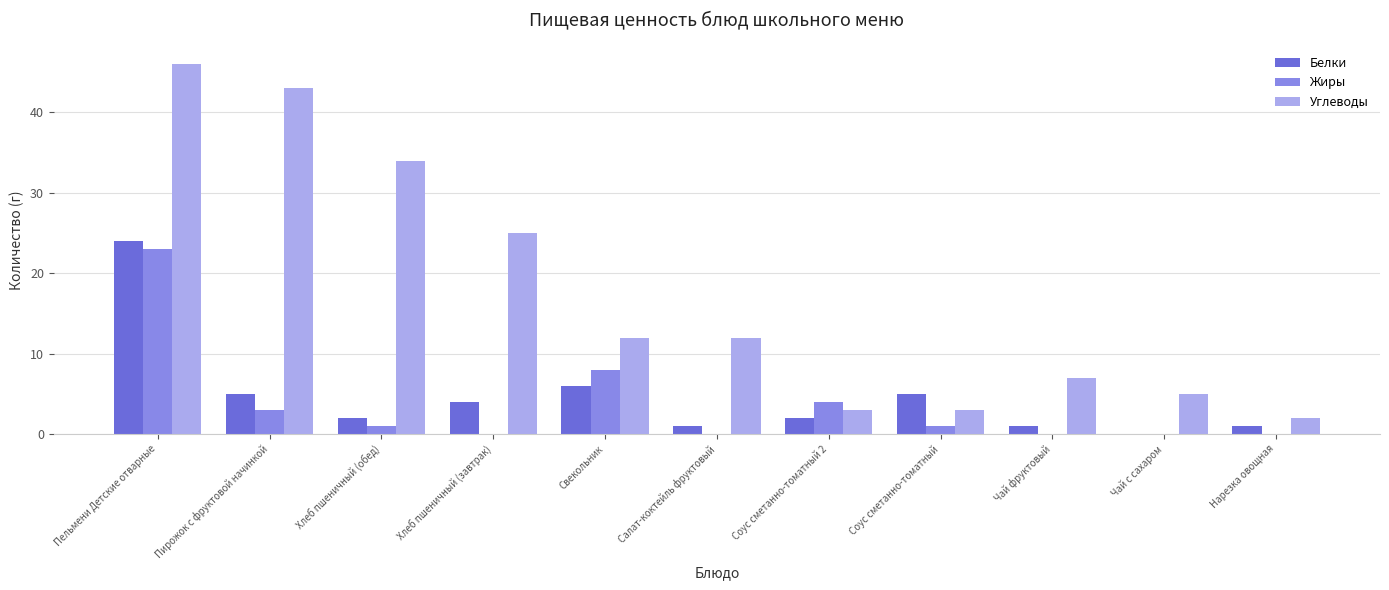

True or false: Углеводы has a value of 5 at Соус сметанно-томатный 2.

False